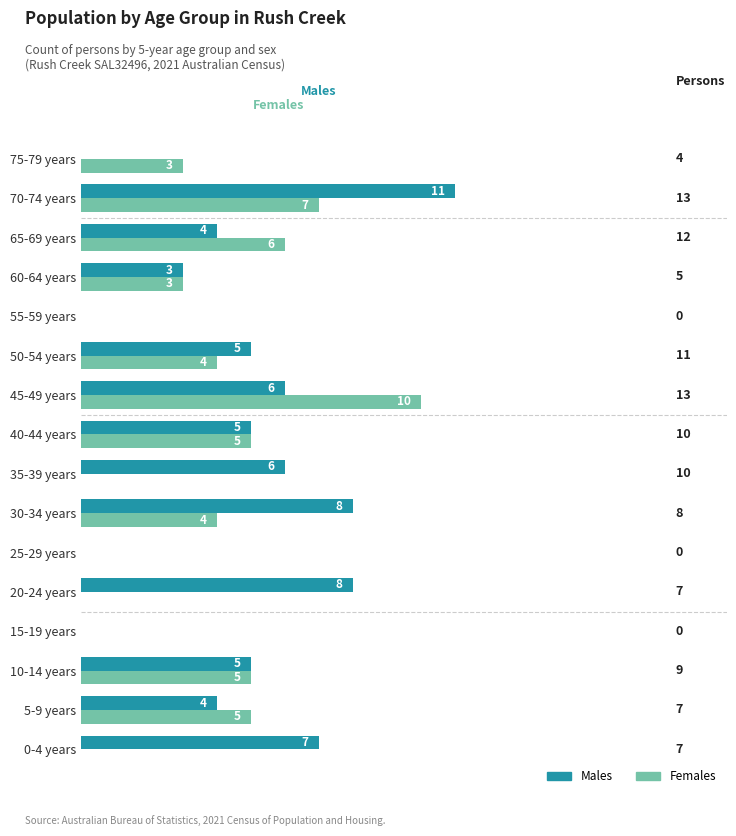

At which category is the sum across all series the highest?

70-74 years